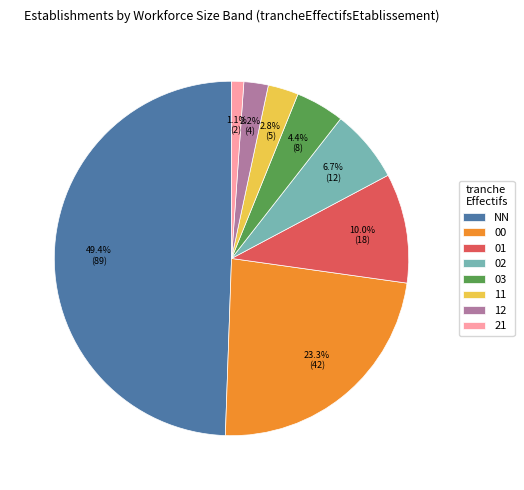

Which category has the smallest portion of the pie?

21